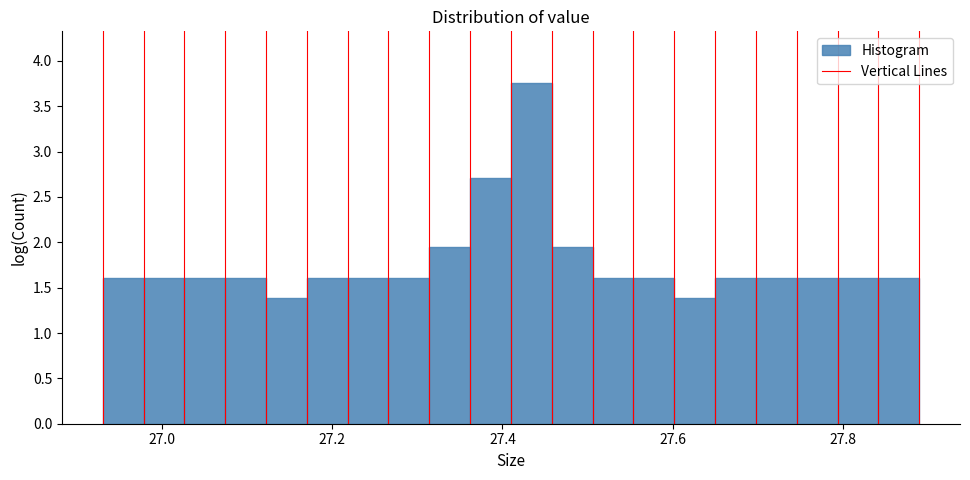

Around what value on the x-axis is the tallest bar? Give the approximate position of its centre, as read against the axis.

27.44